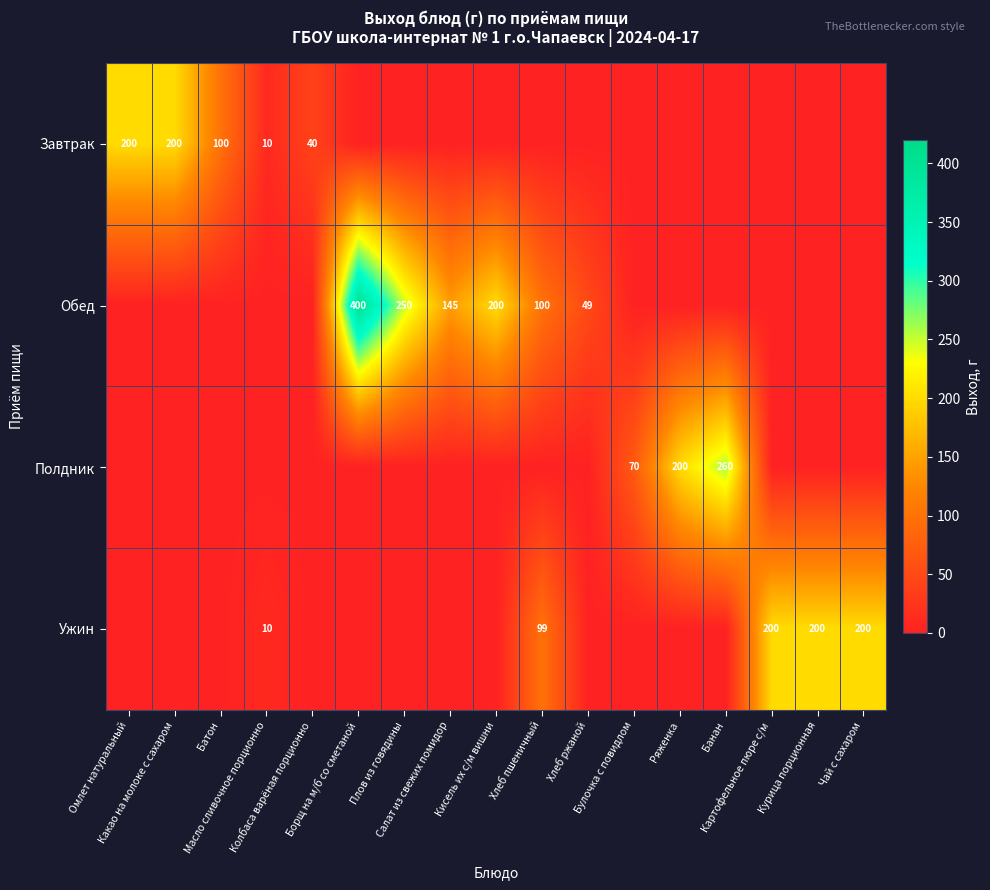

What is the average value of the Обед series?

67